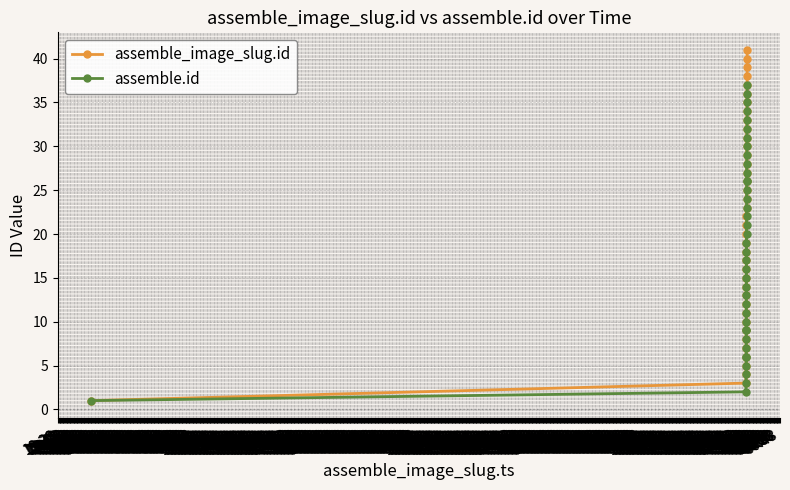

True or false: assemble_image_slug.id has a value of 16 at 20:13.

False